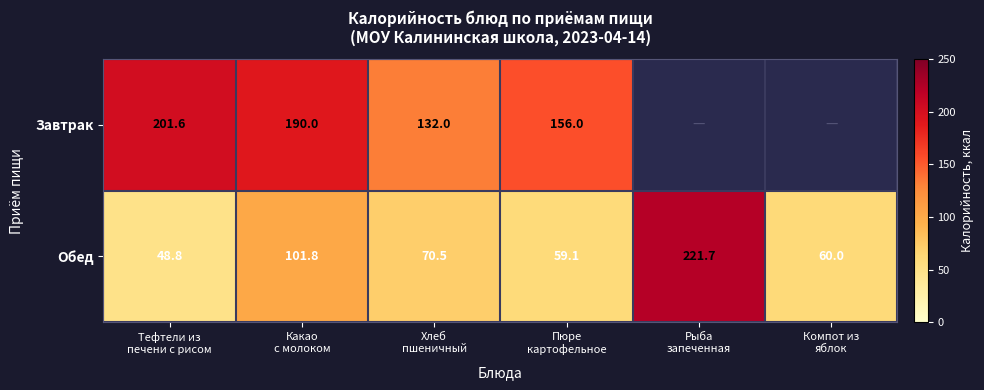

What is the sum of the Обед values at Пюре картофельное and Тефтели из печени с рисом?

107.9